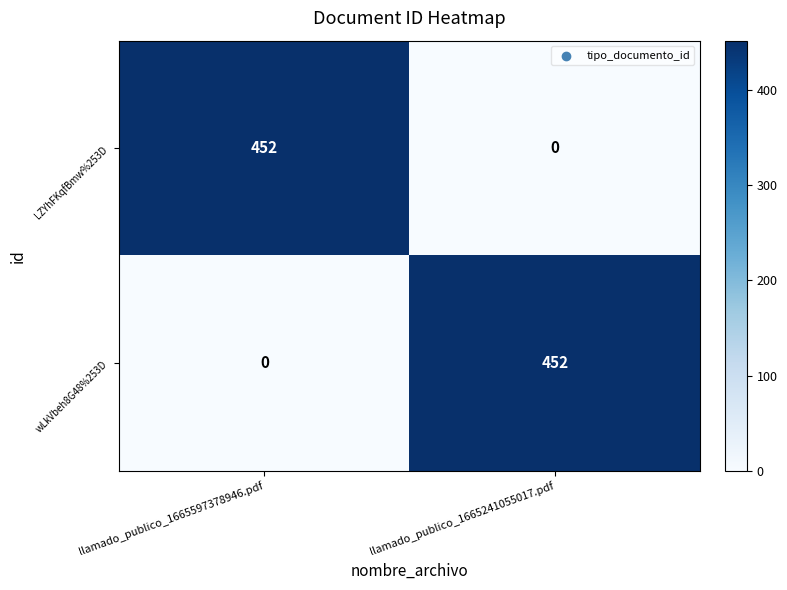

What is the sum of all LZYhFKqfBmw%253D values?

452